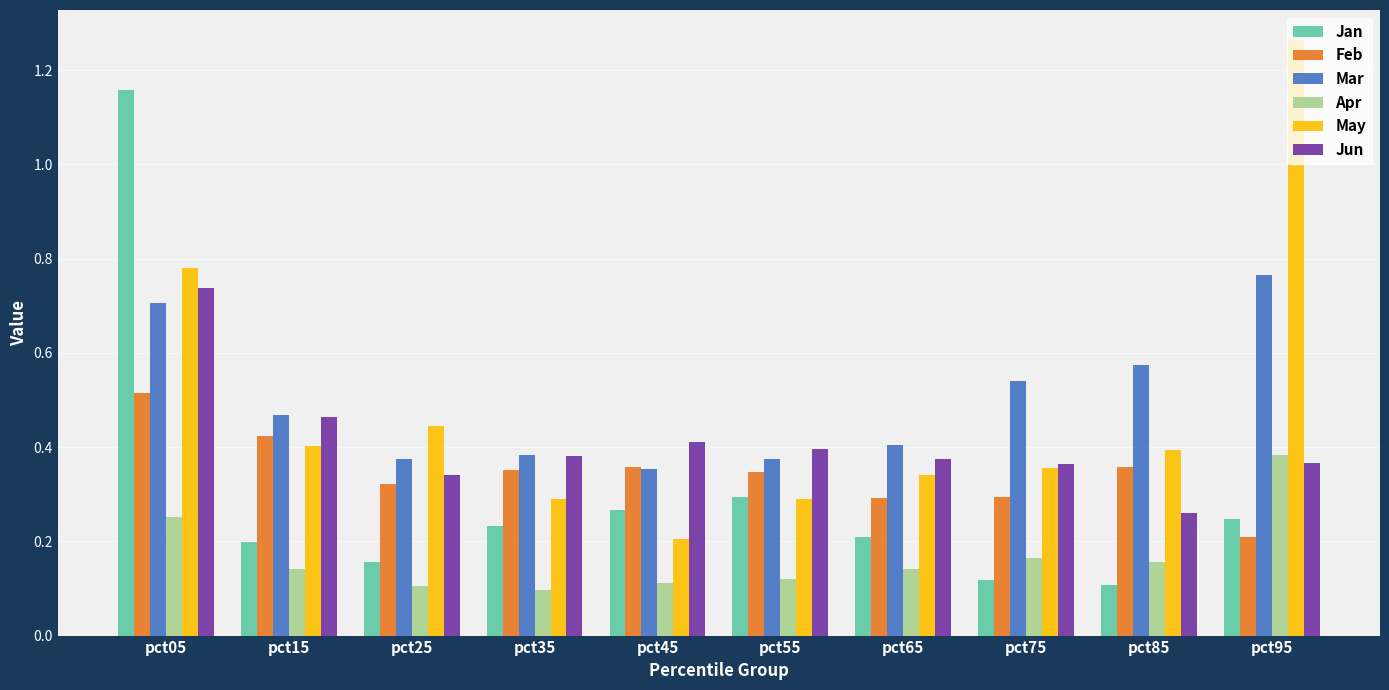

What is the total value across all series at pct75?

1.8